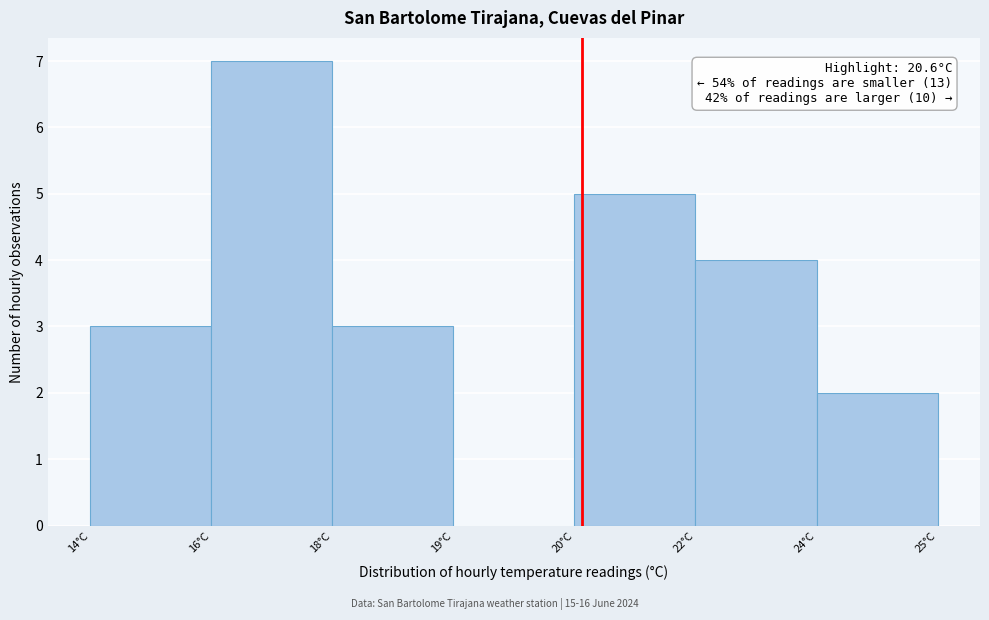

Reading right to left, extract all data points from this chart.

24°C=2	22°C=4	20°C=5	19°C=0	18°C=3	16°C=7	14°C=3